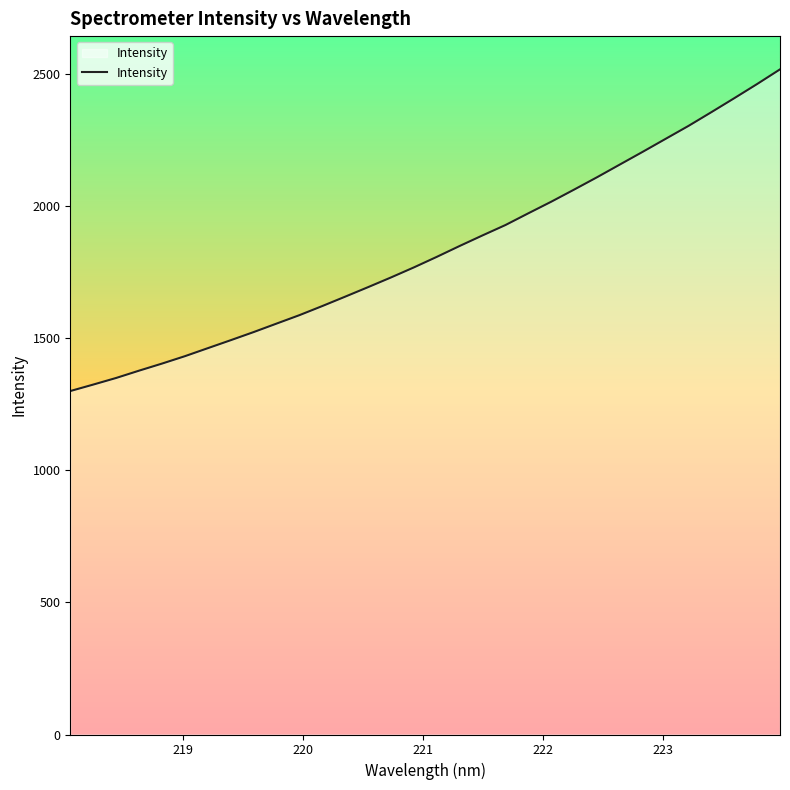

What is the difference between the maximum and minimum values?

1217.0